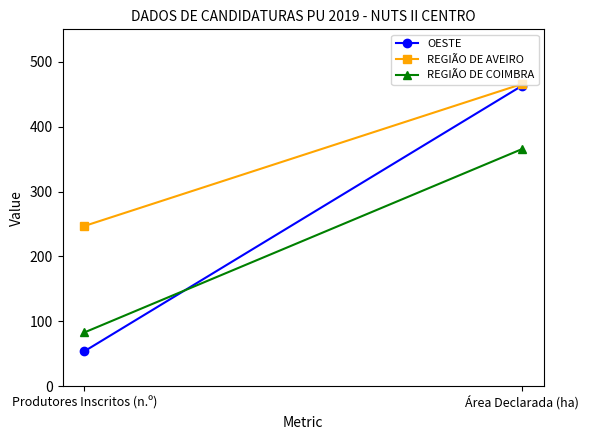

Which series has the widest spread of values?

OESTE